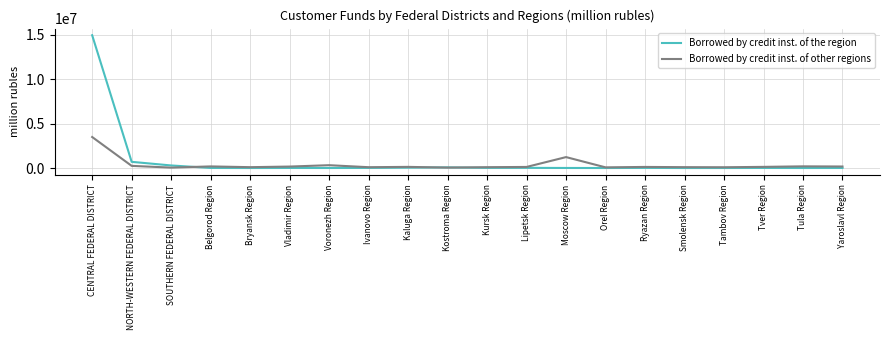

Which series has the largest range (max minus min)?

Borrowed by credit inst. of the region